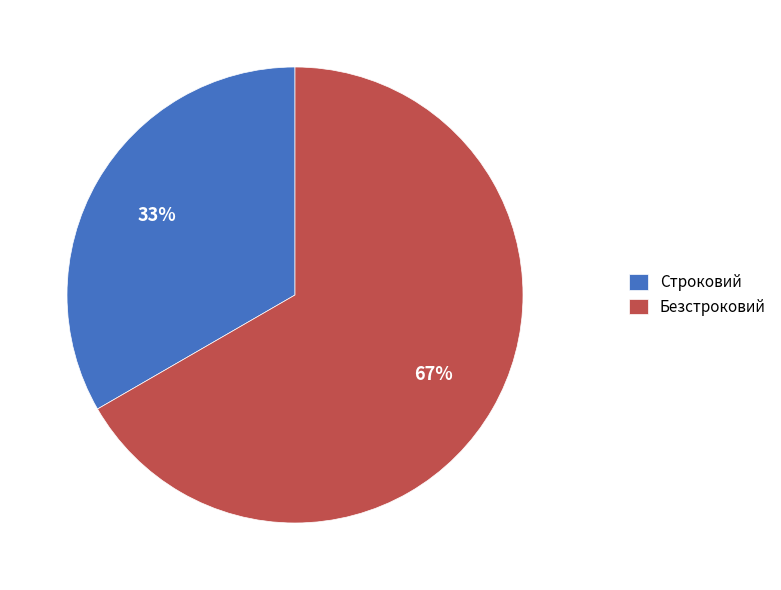

Which slice is the largest?

Безстроковий